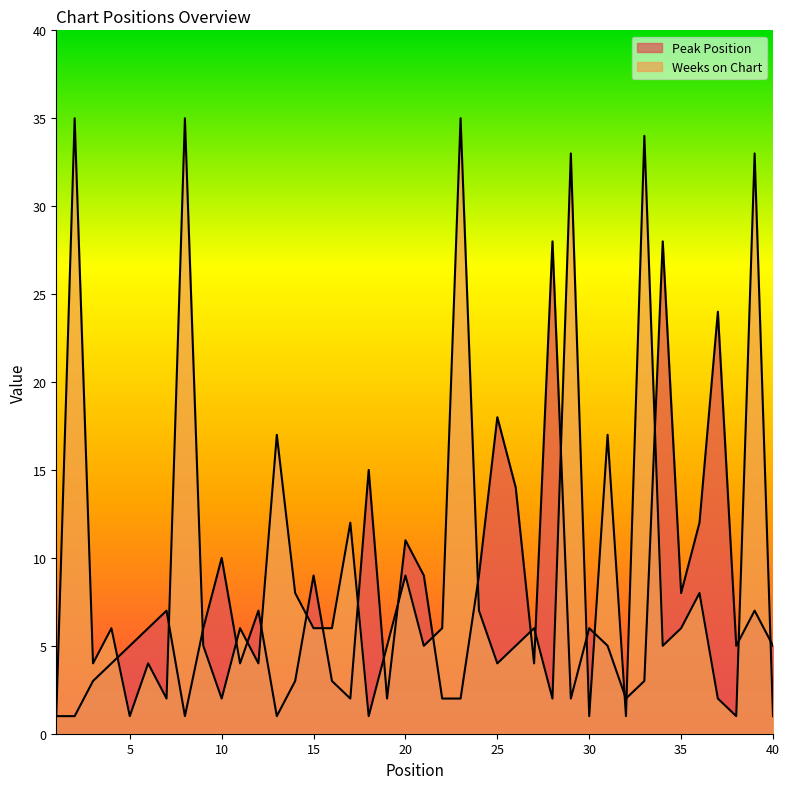

At which label does Peak Position reach its peak?

28